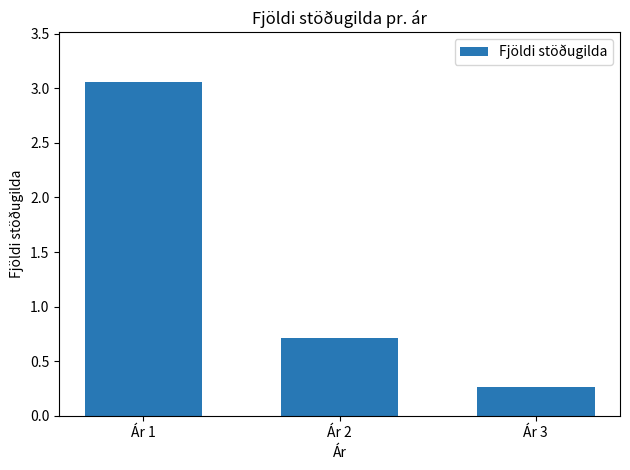

What is the average value?

1.3